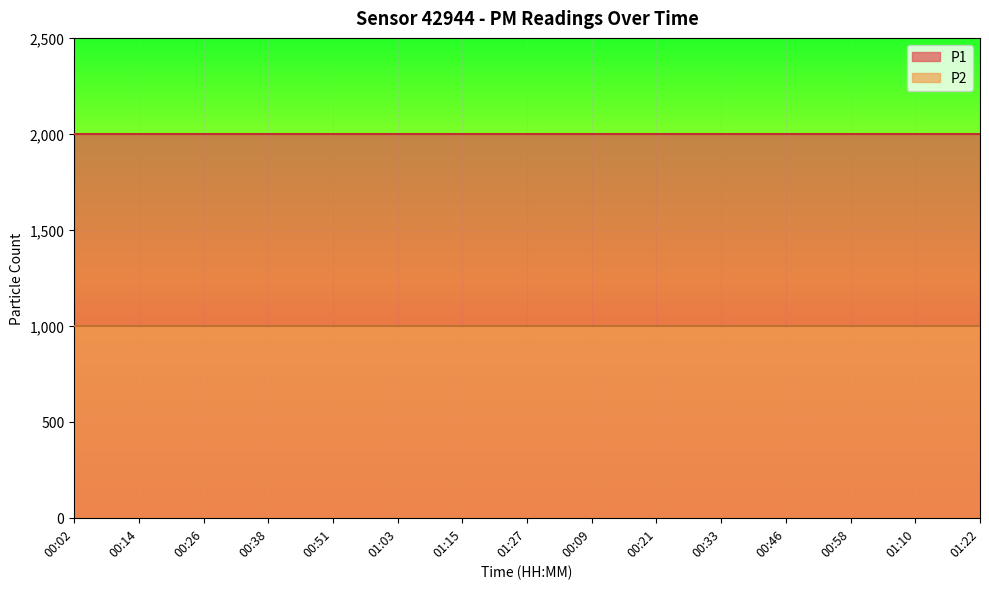

Reading left to right, list all the values displayed in this chart.

P1: 1999.9	1999.9	1999.9	1999.9	1999.9	1999.9	1999.9	1999.9	1999.9	1999.9	1999.9	1999.9	1999.9	1999.9	1999.9
P2: 999.9	999.9	999.9	999.9	999.9	999.9	999.9	999.9	999.9	999.9	999.9	999.9	999.9	999.9	999.9